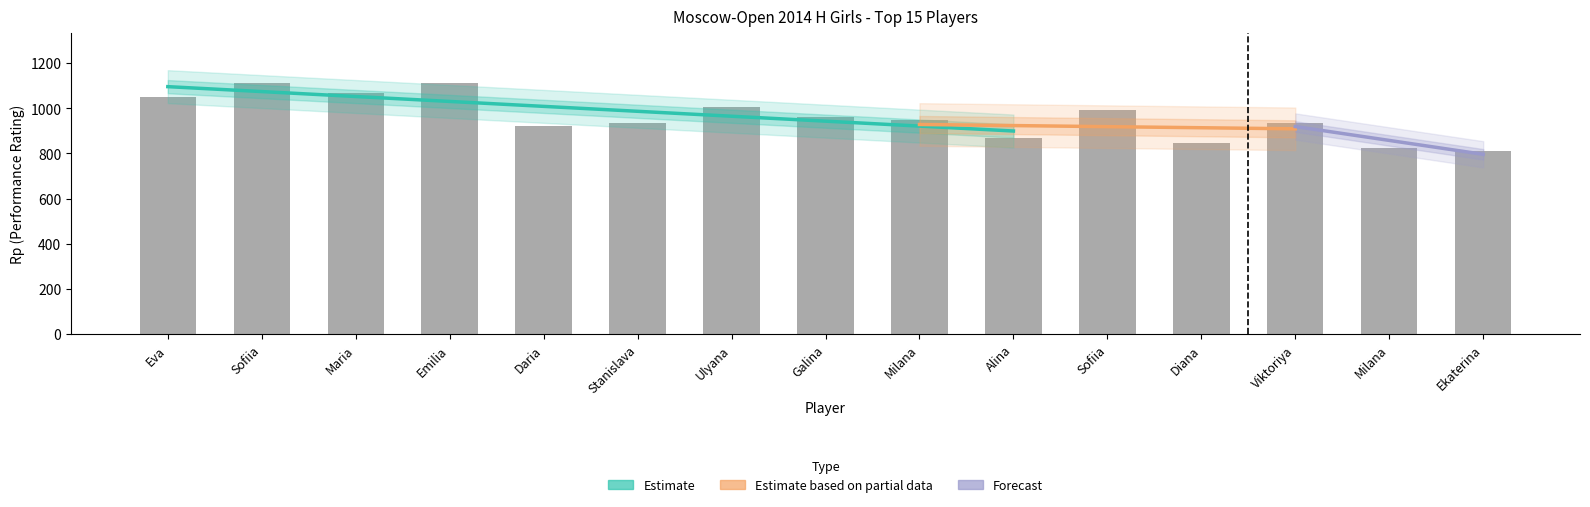

Which has a higher value, Mironenko Galina or Karaseni Ekaterina?

Mironenko Galina